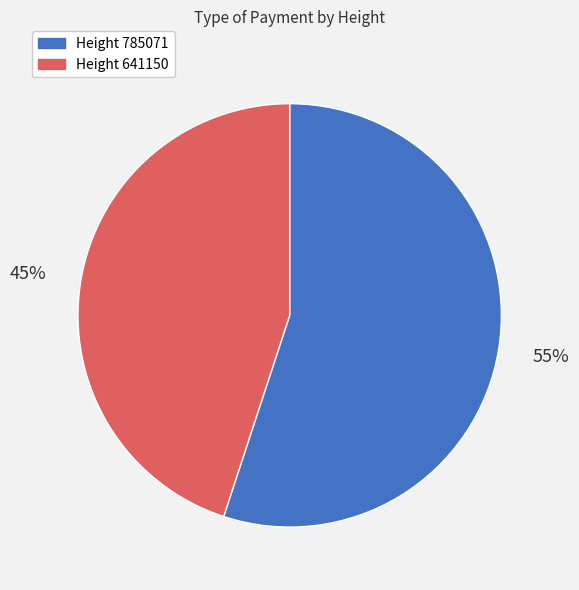

Is it true that Height 785071 is 55% of the pie?

True